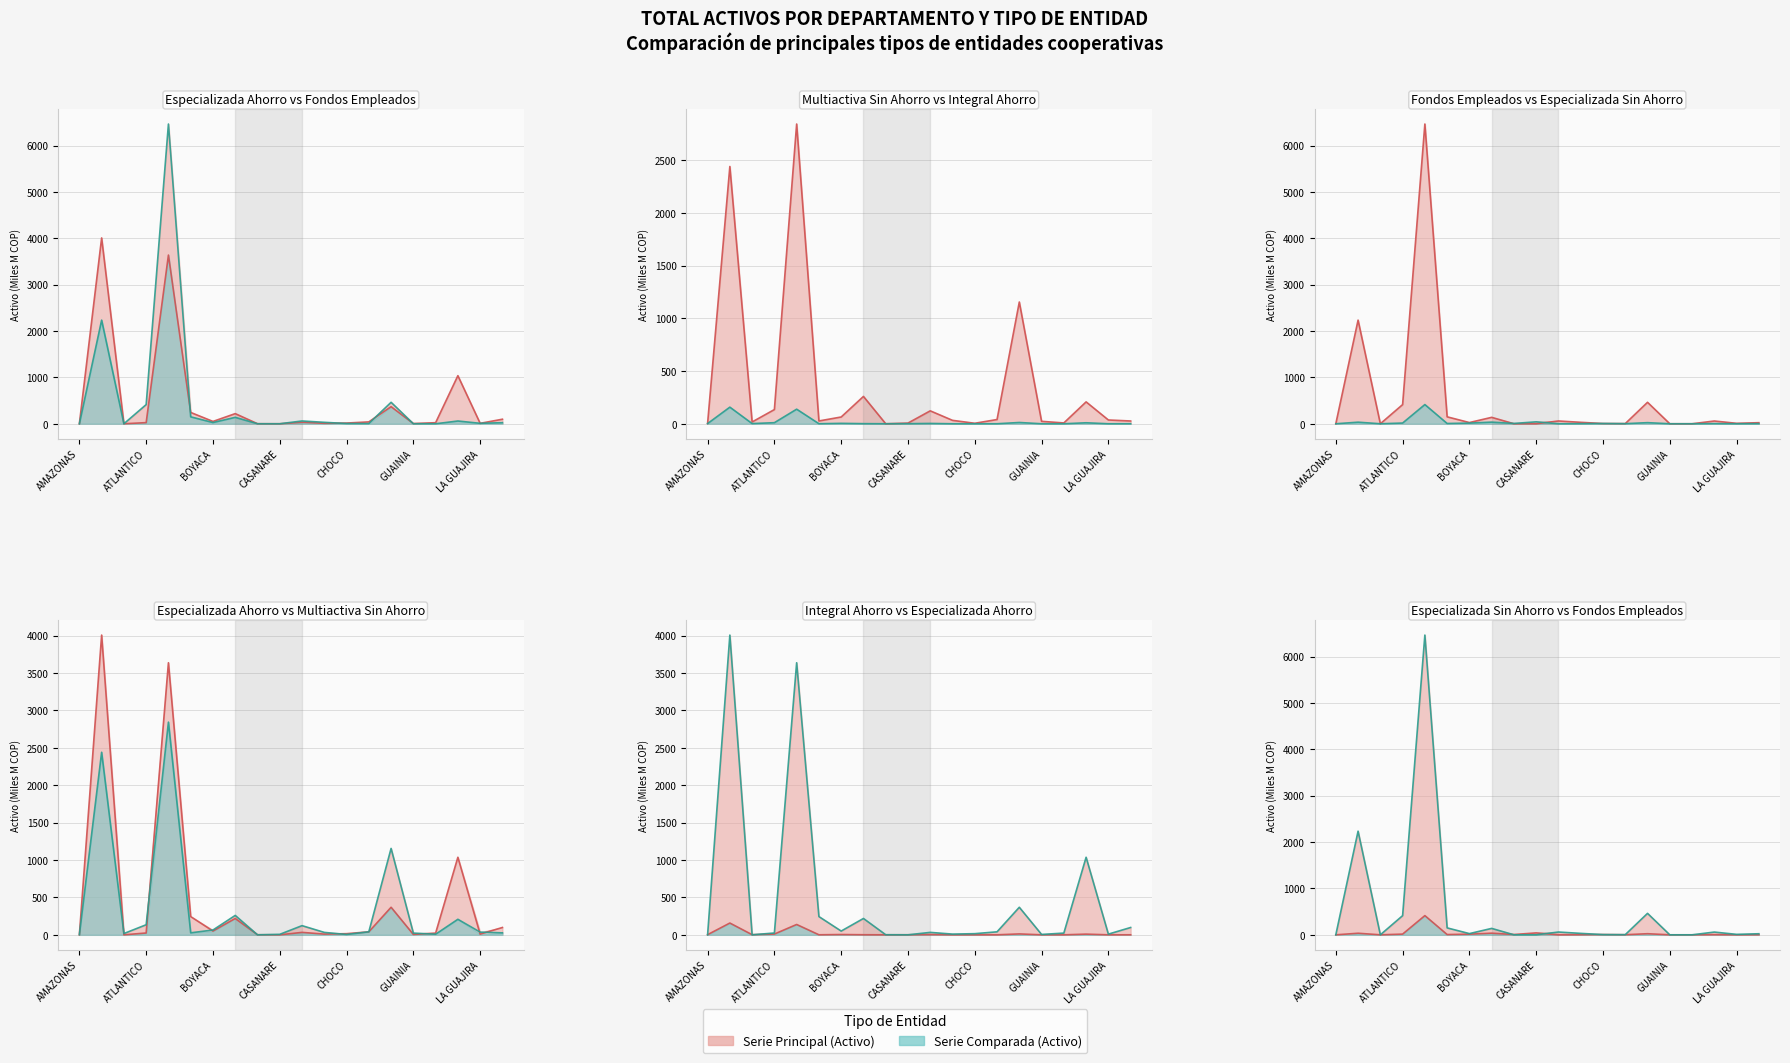

At which category is the sum across all series the highest?

BOGOTA